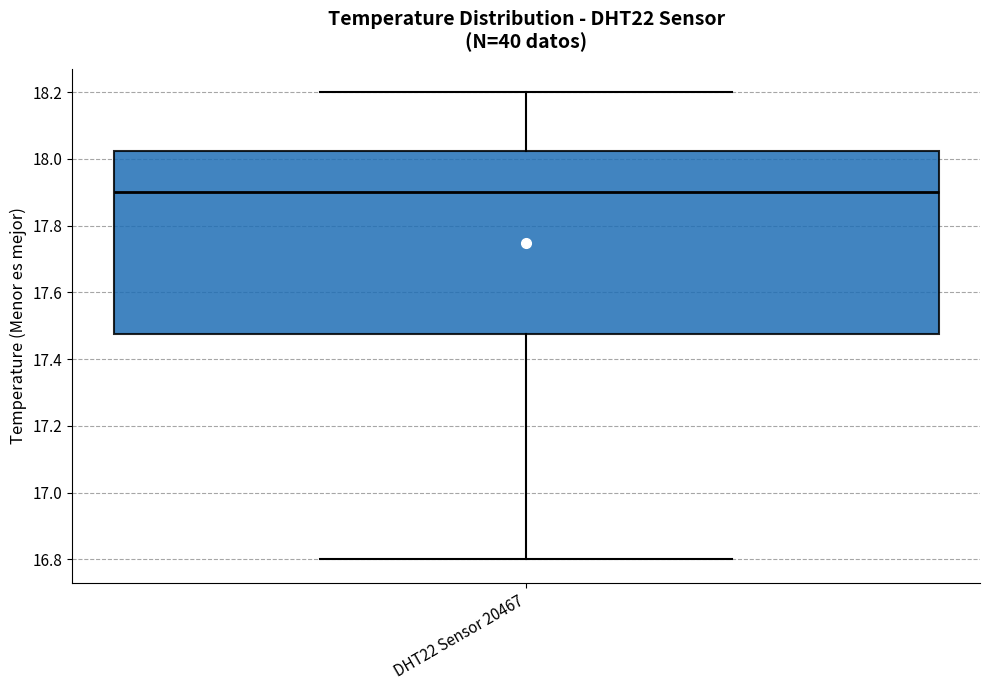

Transcribe this box plot: give where the median line is, the range the box spans, and where the two whiskers end, as read against the y-axis. The values are not printed on the chart, so give them approximately, as read against the axis.

median 17.90, box 17.48 to 18.02, whiskers 16.80 to 18.20